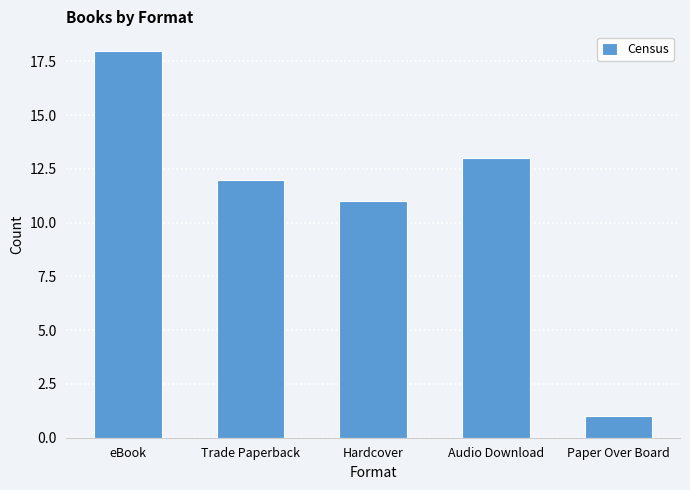

How many bars are there in total?

5